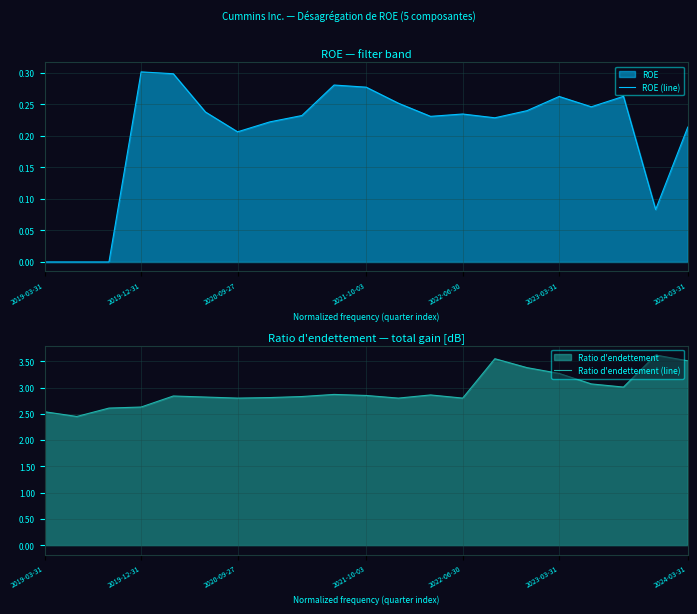

True or false: ROE (line) and Ratio d'endettement (line) cross at least once.

False